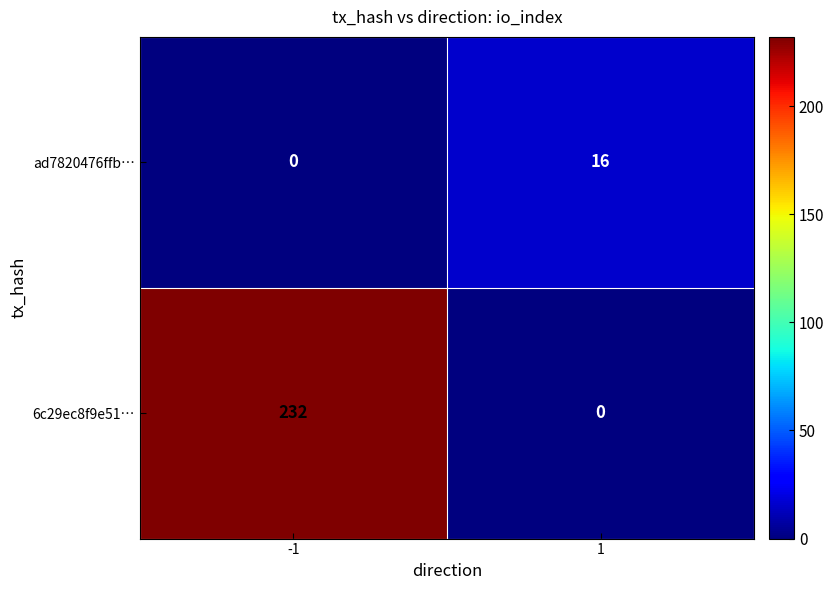

Is it true that ad7820476ffb… equals -10 at -1?

False